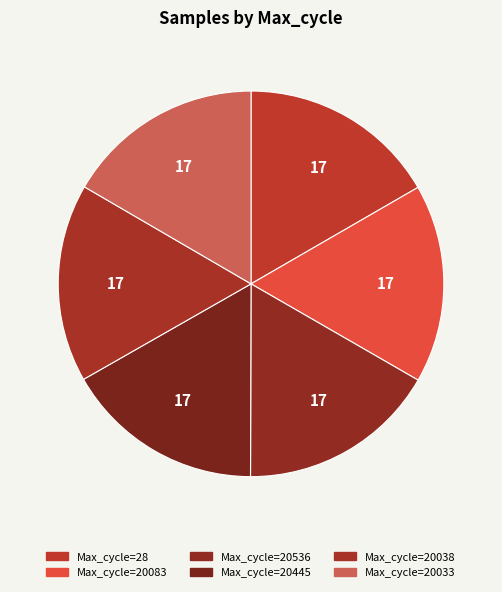

Count the number of slices in the pie.

6